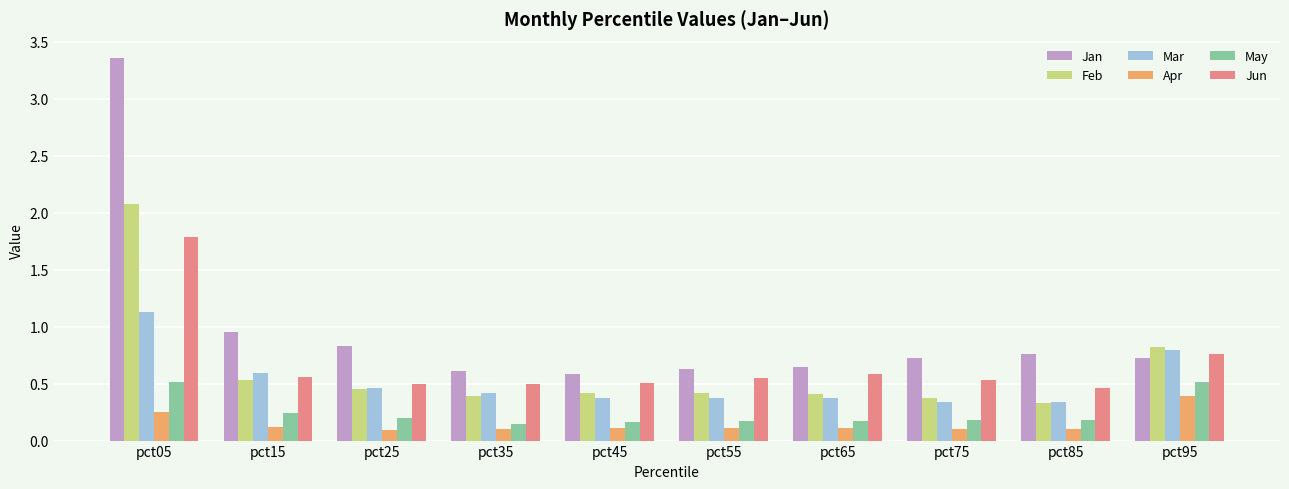

At how many categories does at least one series exceed 1?

1